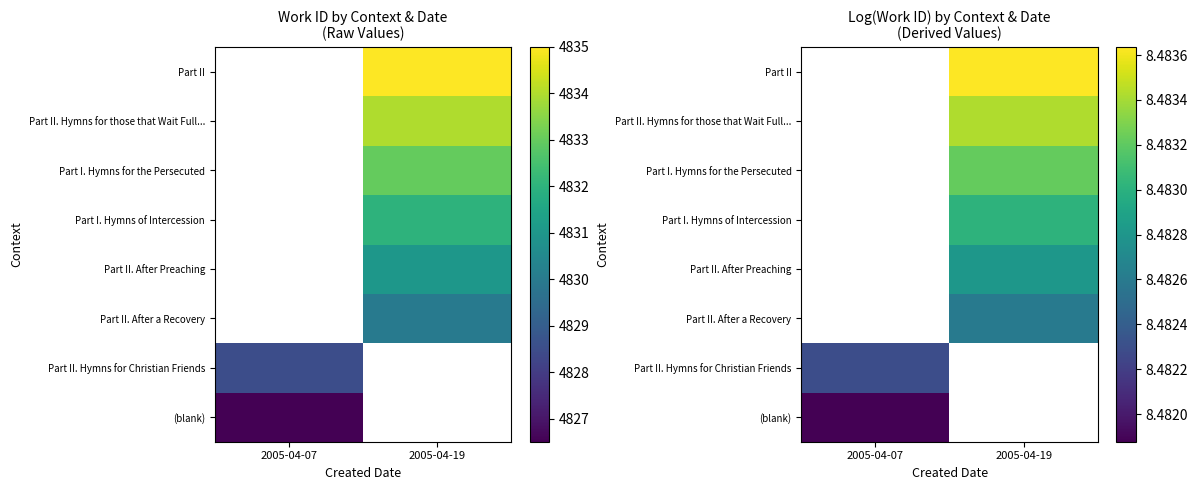

Between 2005-04-07 and 2005-04-19, which is larger?

2005-04-19